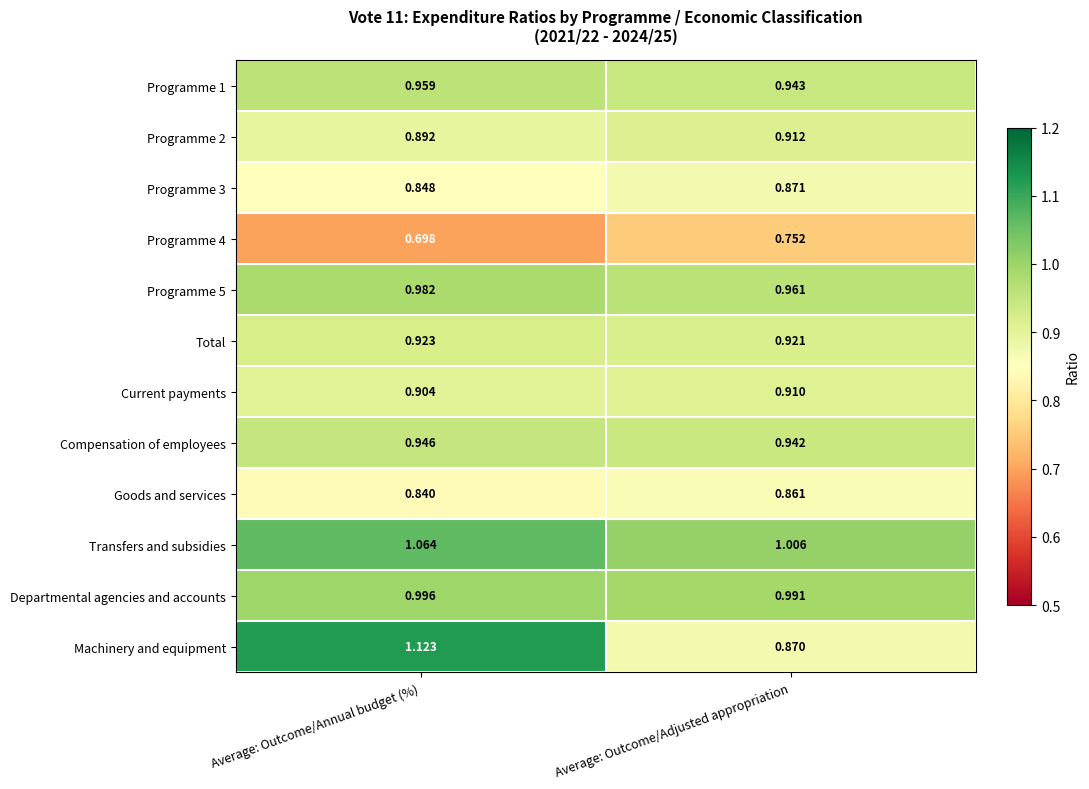

Which label corresponds to the largest value in the chart?

Average: Outcome/Annual budget (%)